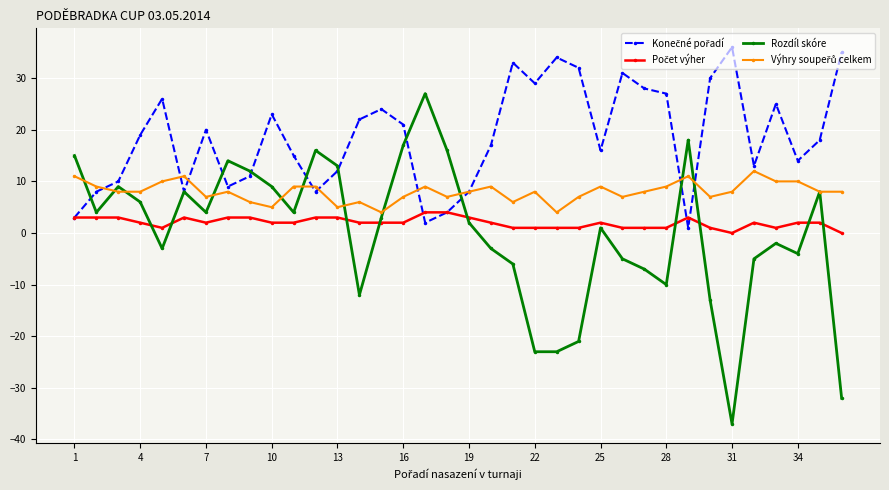

Which series has the largest range (max minus min)?

Rozdíl skóre